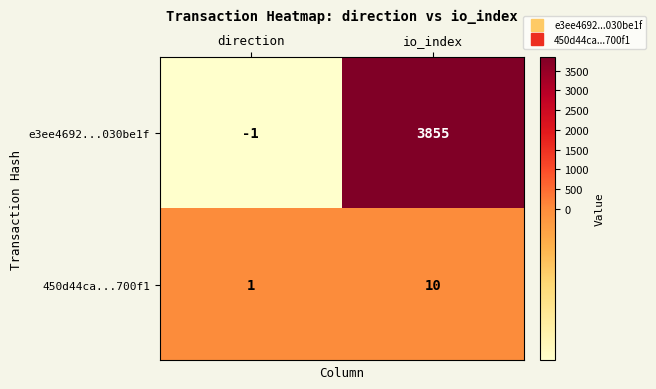

List the series in order of their overall mean, lowest first.

450d44ca...700f1, e3ee4692...030be1f